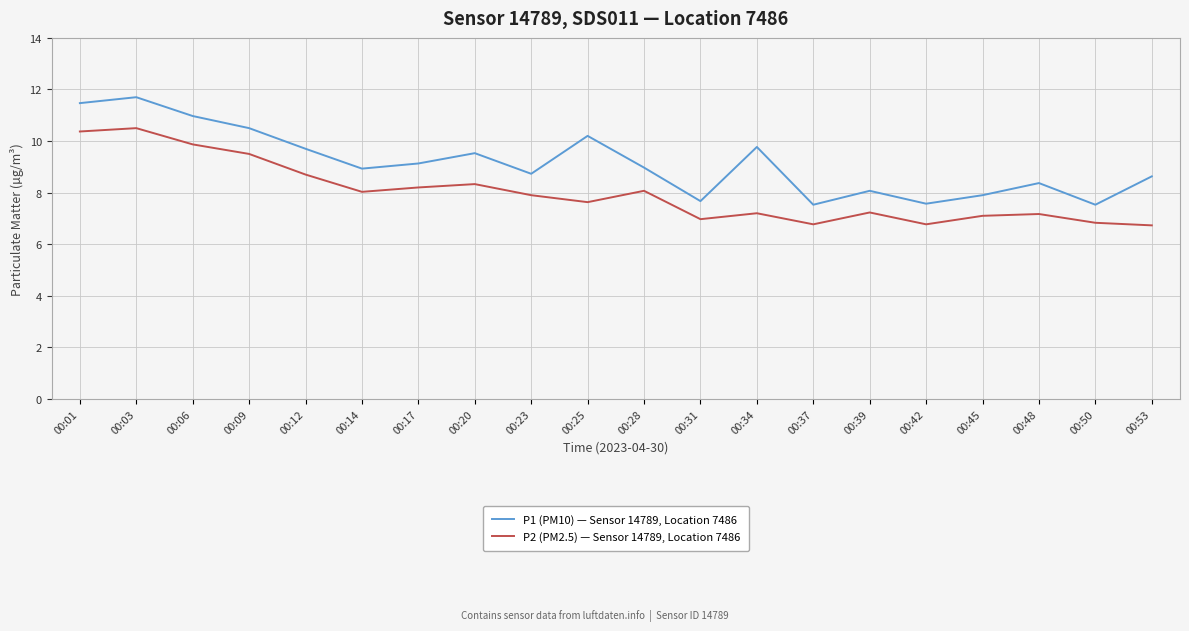

Is the value of P1 (PM10) — Sensor 14789, Location 7486 at 00:12 greater than the value of P2 (PM2.5) — Sensor 14789, Location 7486 at 00:37?

Yes